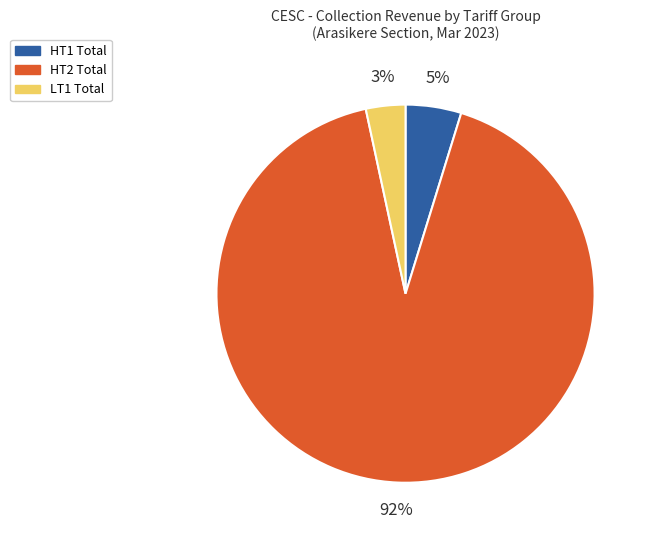

To the nearest percent, what is the combined percentage of HT1 Total and LT1 Total?

8%